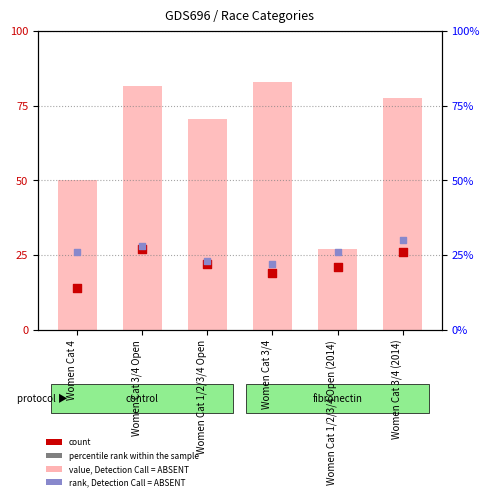

What are all the series names shown in the legend?

value, Detection Call = ABSENT, count, rank, Detection Call = ABSENT